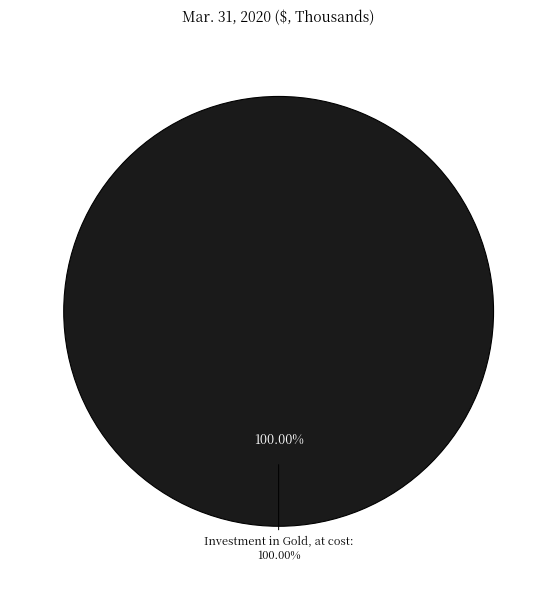

Which category has the biggest portion of the pie?

Investment in Gold, at cost